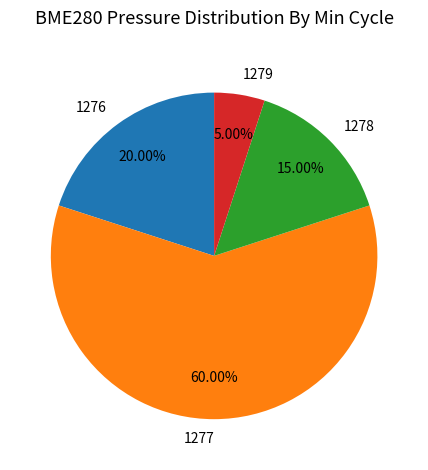

Rank the categories by value from highest to lowest.

1277, 1276, 1278, 1279